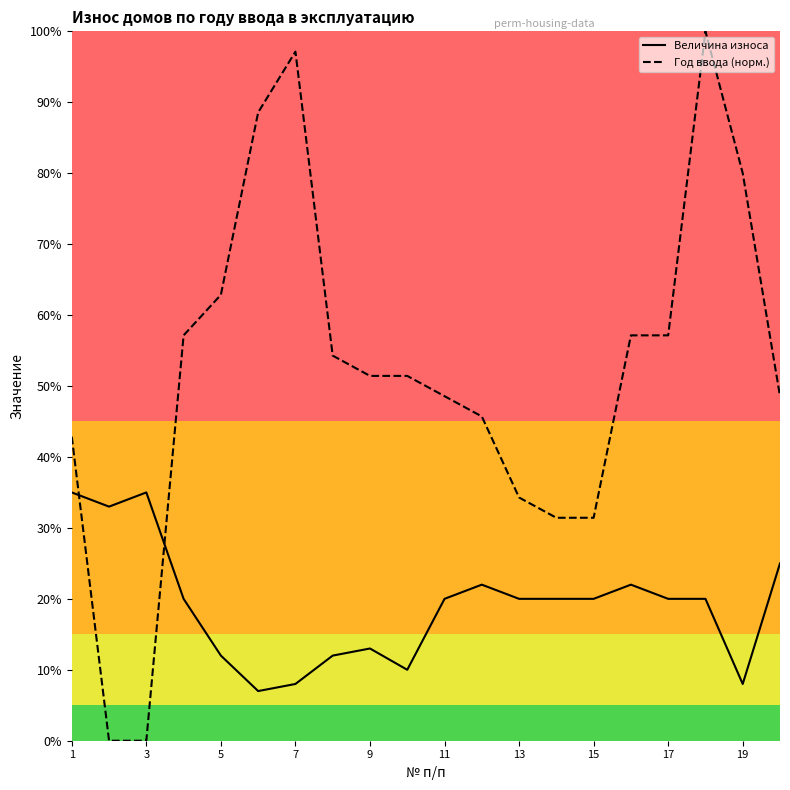

What are all the series names shown in the legend?

Величина износа, Год ввода (норм.)